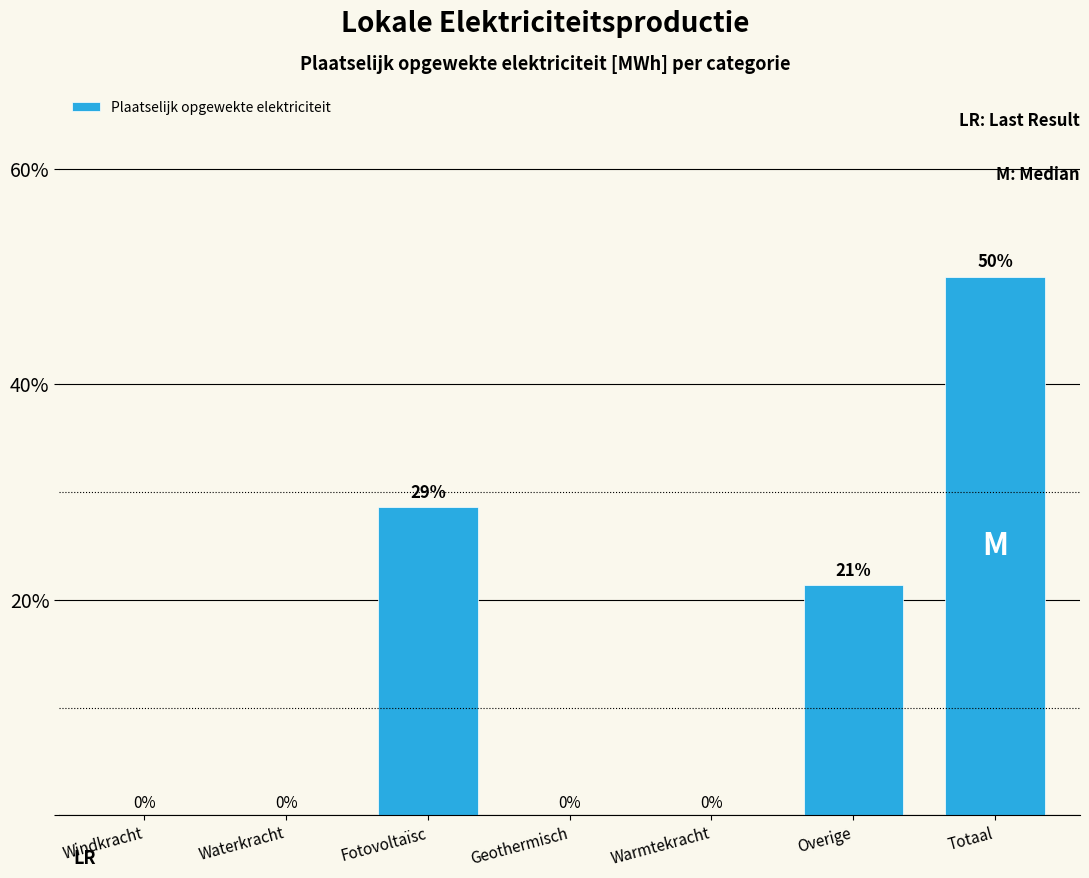

Which has a higher value, Overige or Fotovoltaïsc?

Fotovoltaïsc